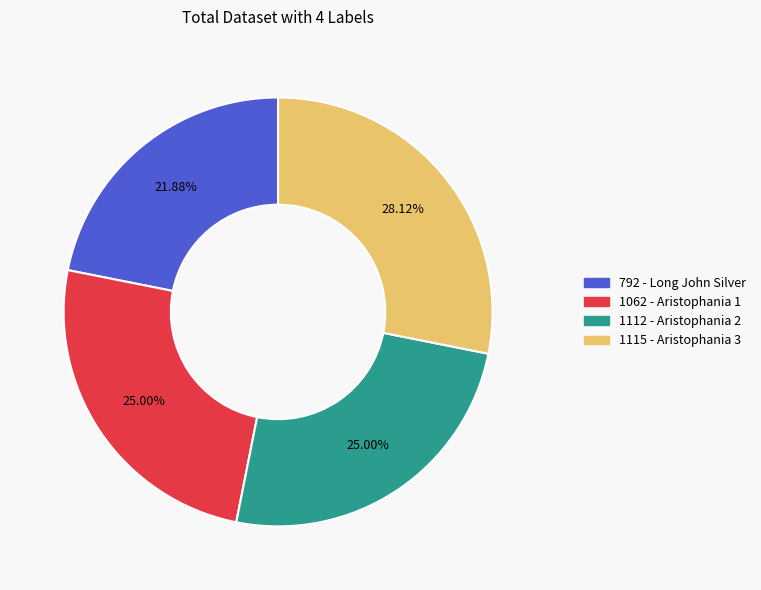

What percentage do 1112 - Aristophania 2 and 1062 - Aristophania 1 together represent?

50.0%